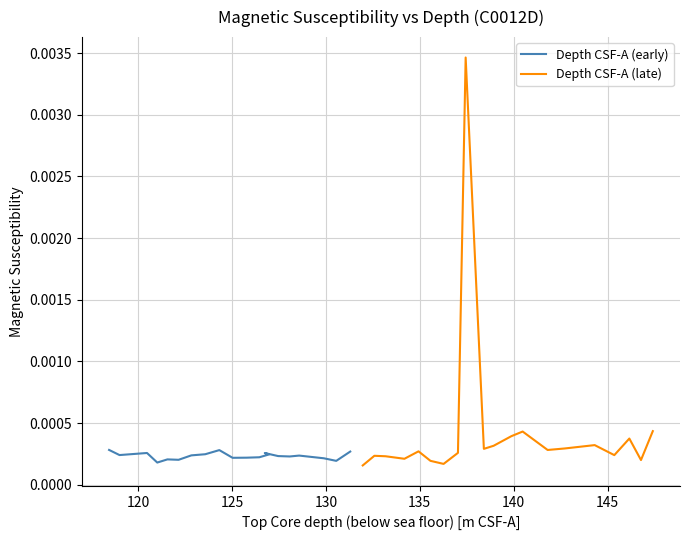

What are all the series names shown in the legend?

Depth CSF-A (early), Depth CSF-A (late)